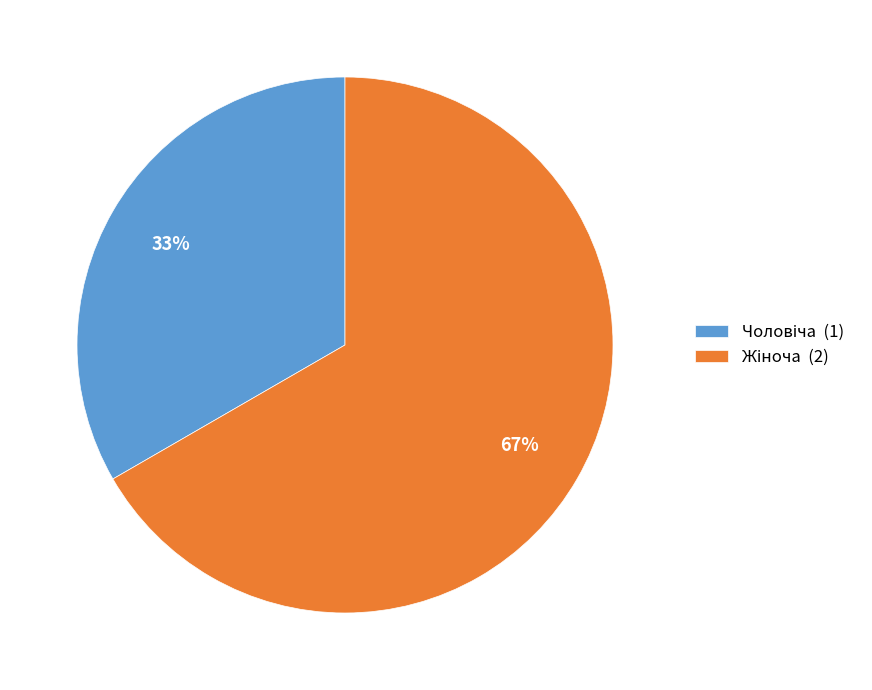

To the nearest percent, what is the average slice percentage?

50%